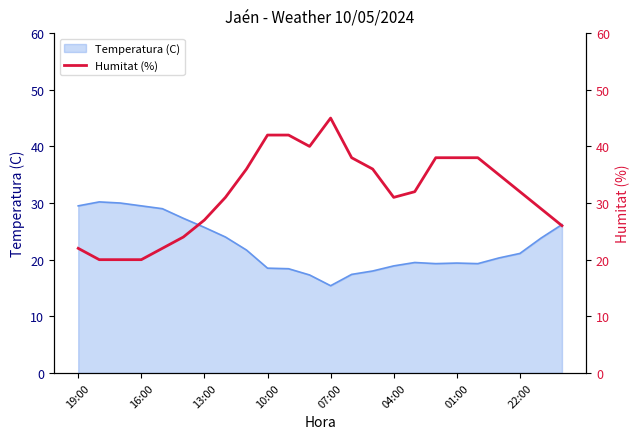

How many lines are shown in the chart?

1